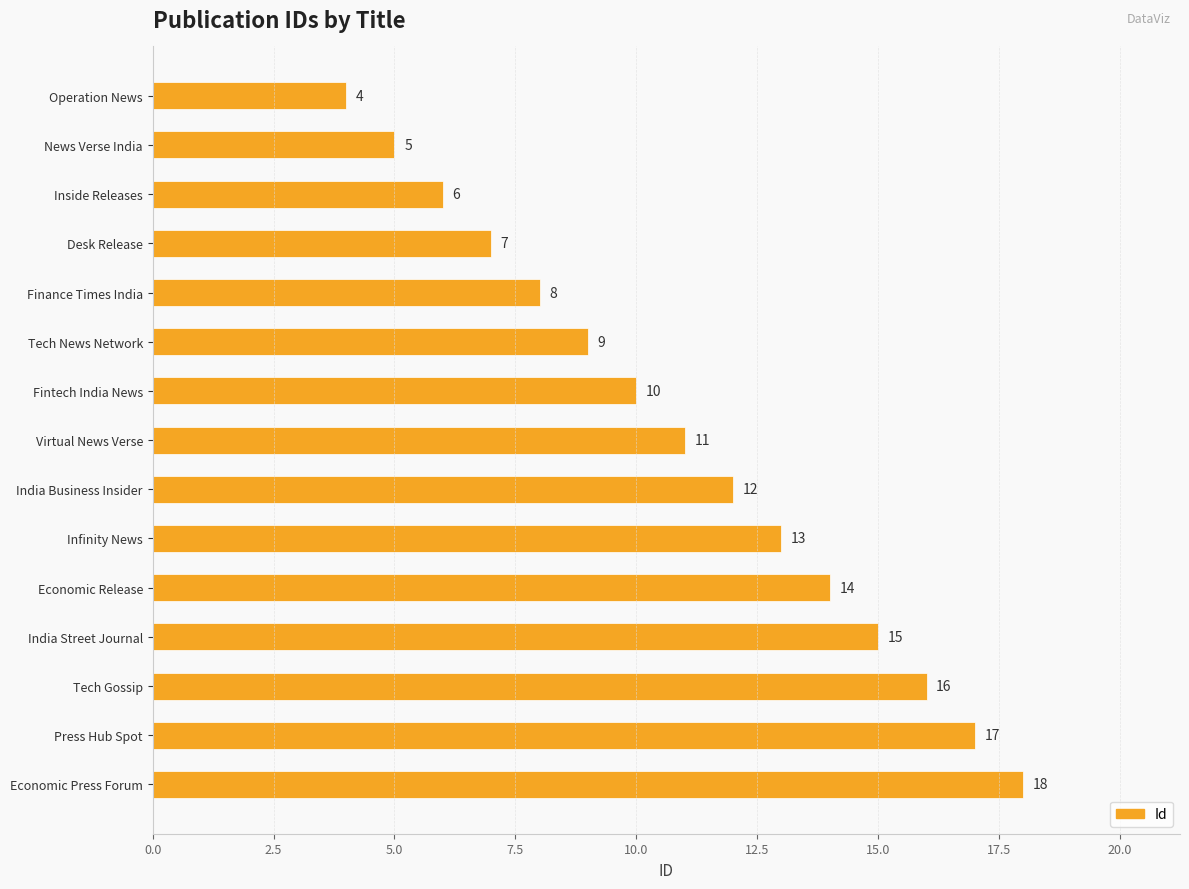

Between Operation News and India Street Journal, which is larger?

India Street Journal